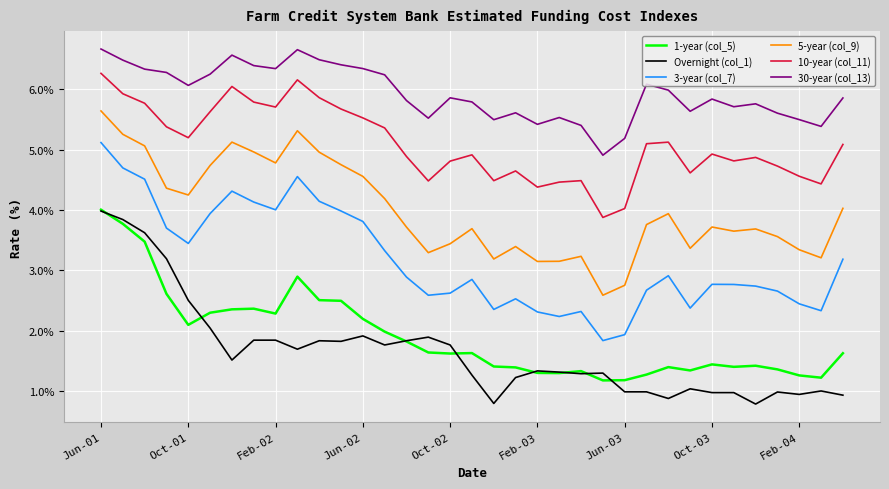

Which series has the largest total across all categories?

30-year (col_13)